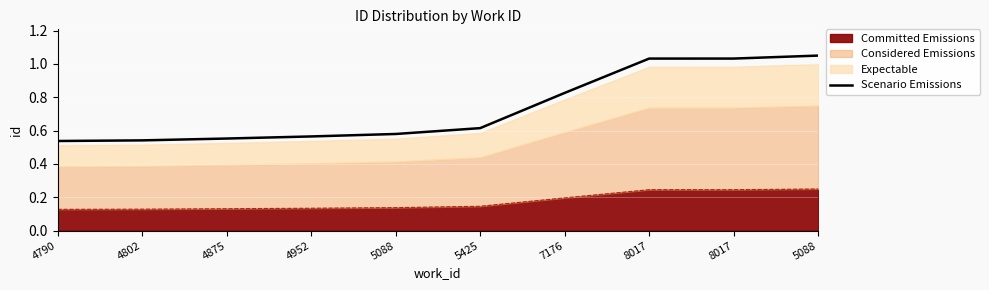

What is the smallest value displayed?

0.5